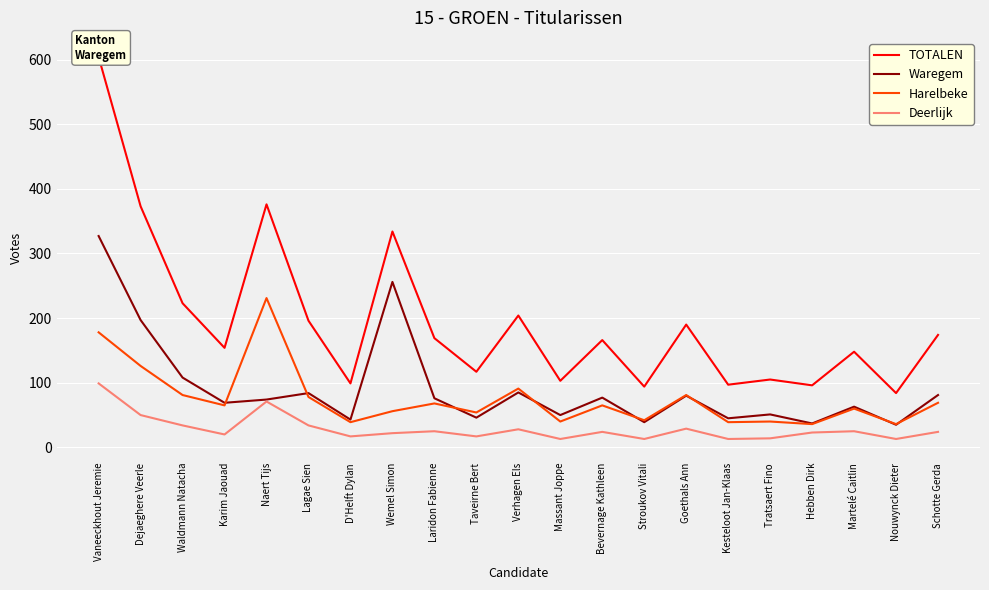

What is the label of the 4th point from the left?

Karim Jaouad